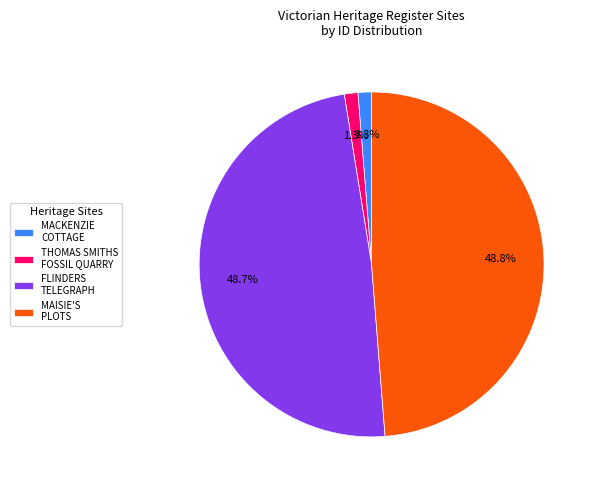

Does THOMAS SMITHS FOSSIL QUARRY account for over 50% of the chart?

No